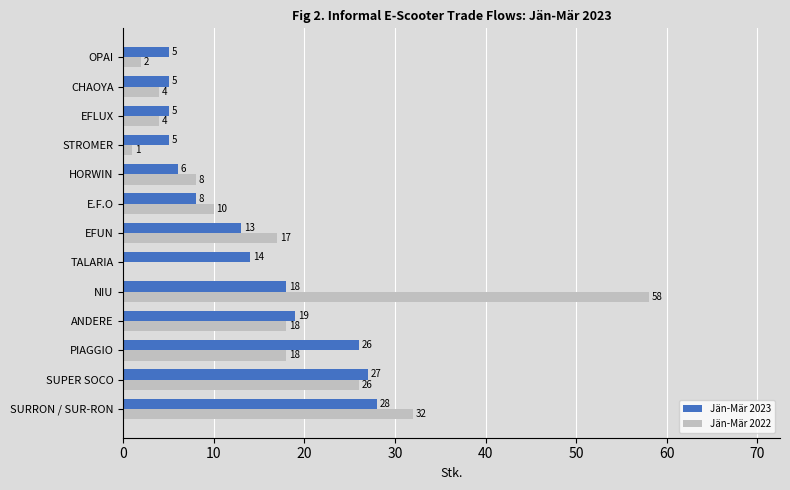

What is the highest value of the Jän-Mär 2022 series?

58